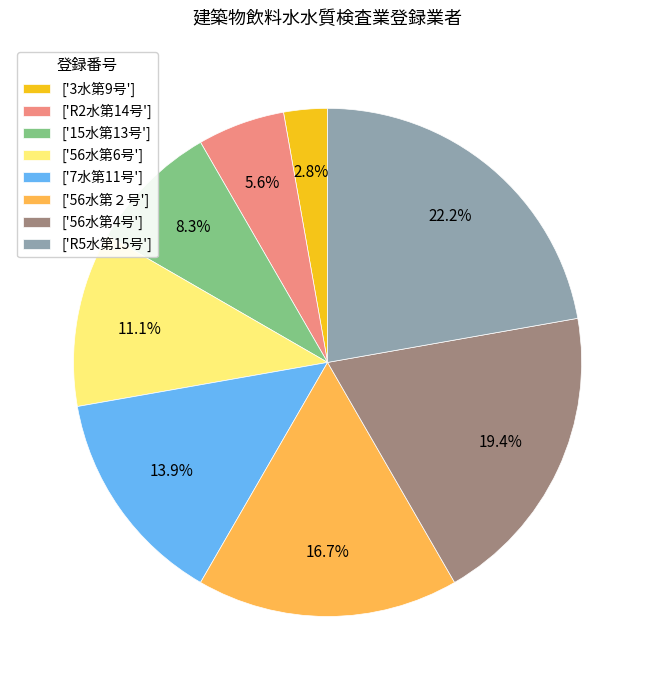

What is the largest slice in the pie chart?

['R5水第15号']